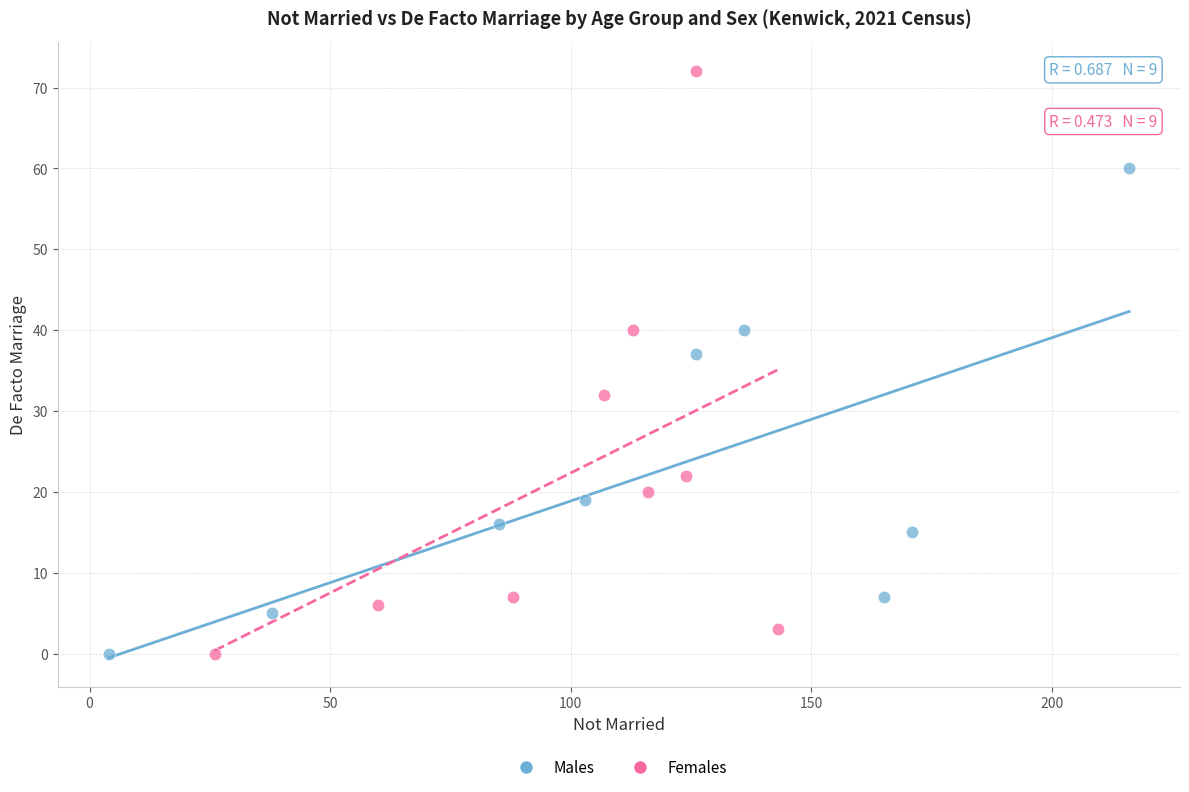

Which series has the largest Y range (max minus min)?

Females